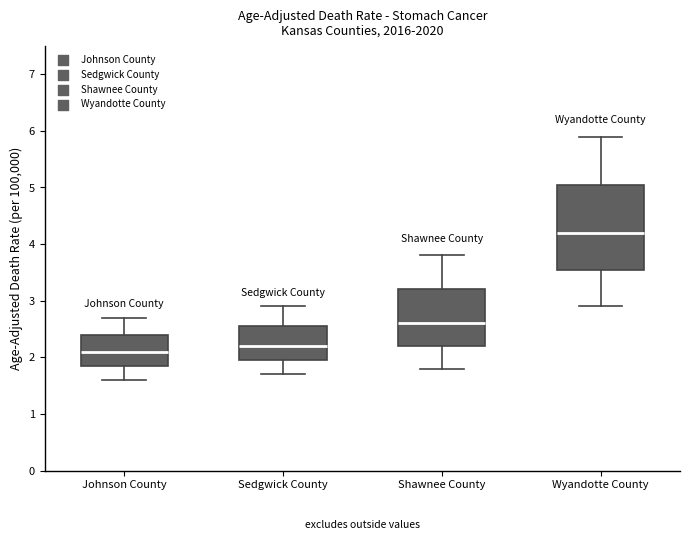

Where is the lower edge of the box for Johnson County on the y-axis? The values are not printed on the chart, so give them approximately, as read against the axis.

1.9